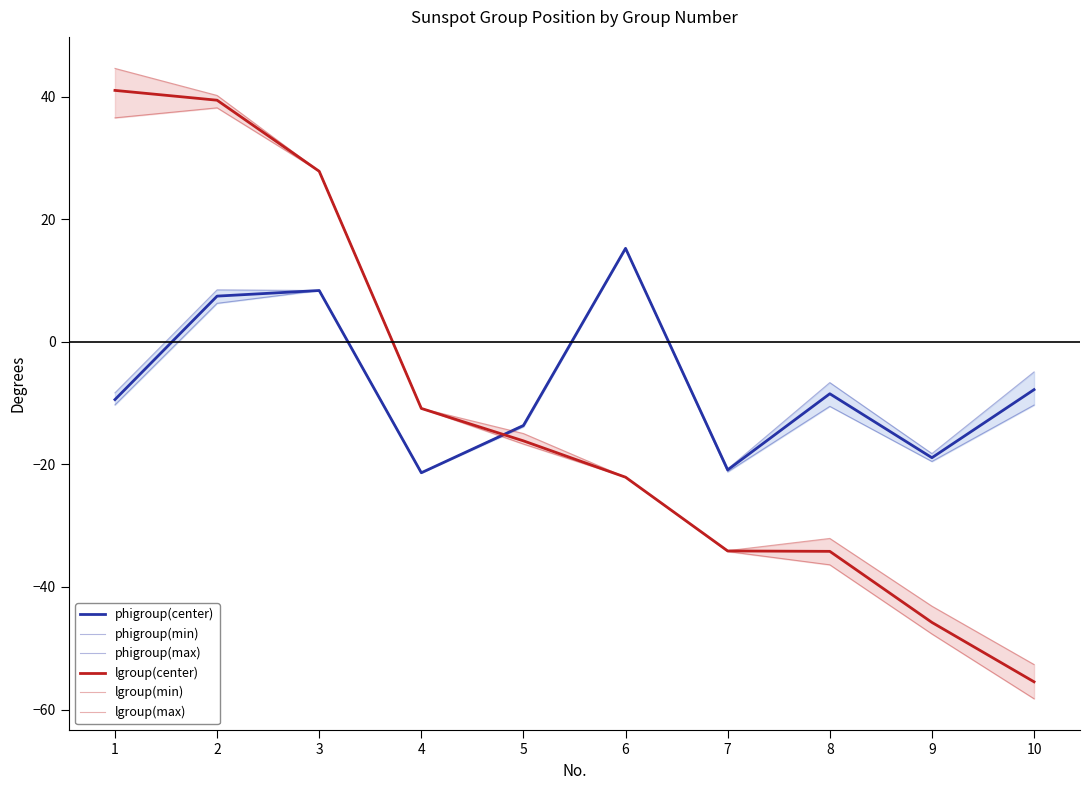

True or false: phigroup(center) and phigroup(max) cross at least once.

False